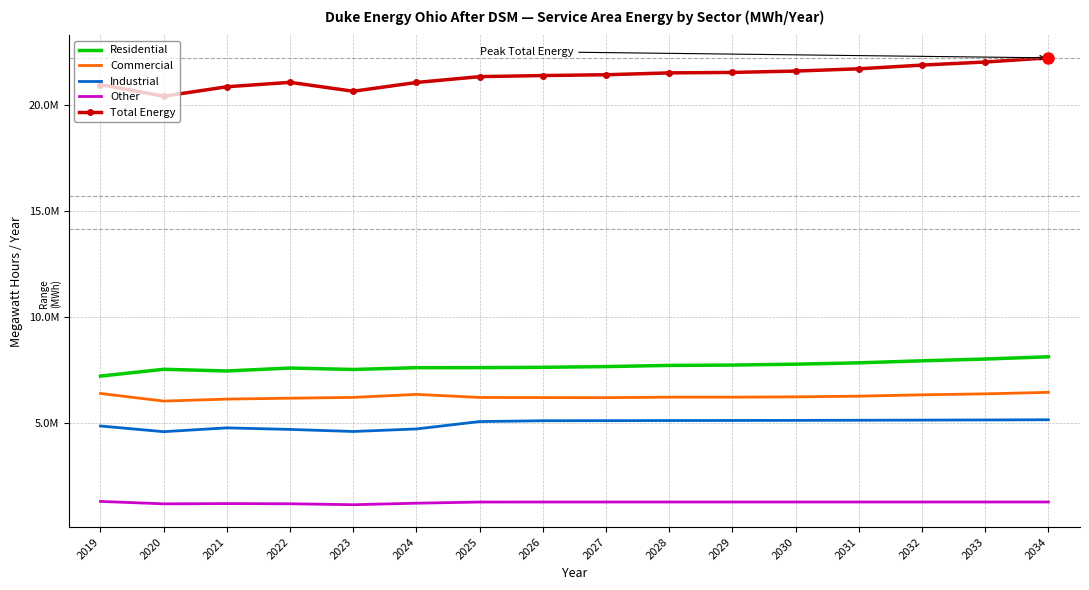

True or false: Residential and Other cross at least once.

False